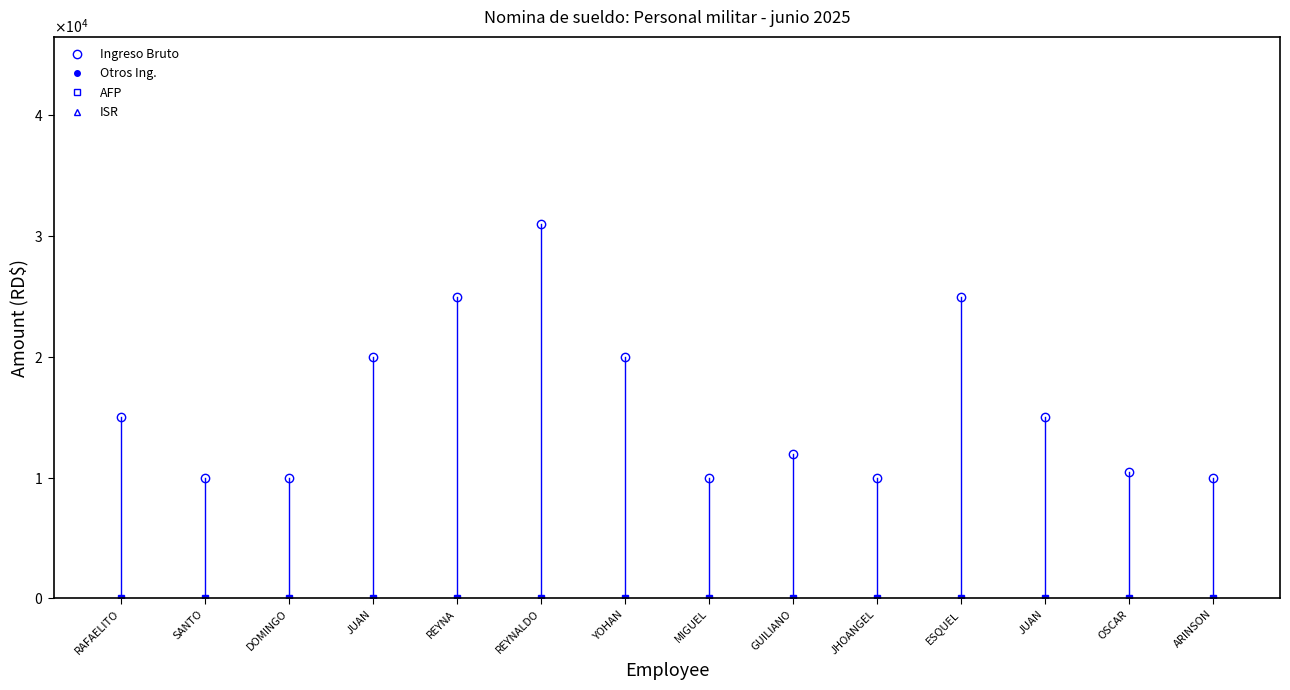

Which has a higher value, GUILIANO or DOMINGO?

GUILIANO